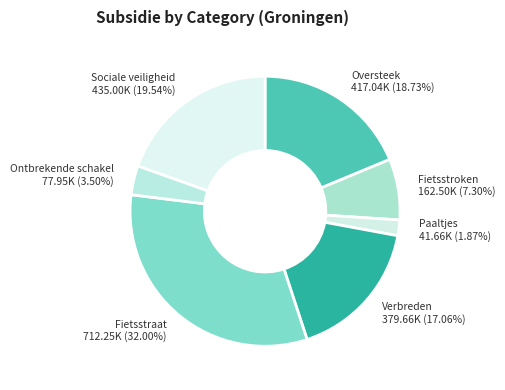

Is there any slice that represents more than half of the pie?

No